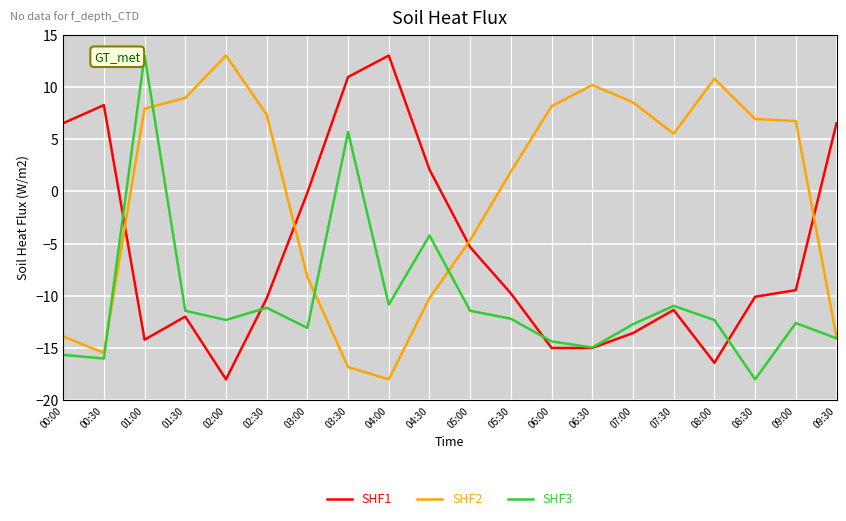

What is the spread (max minus min) of values at 07:00?

22.1